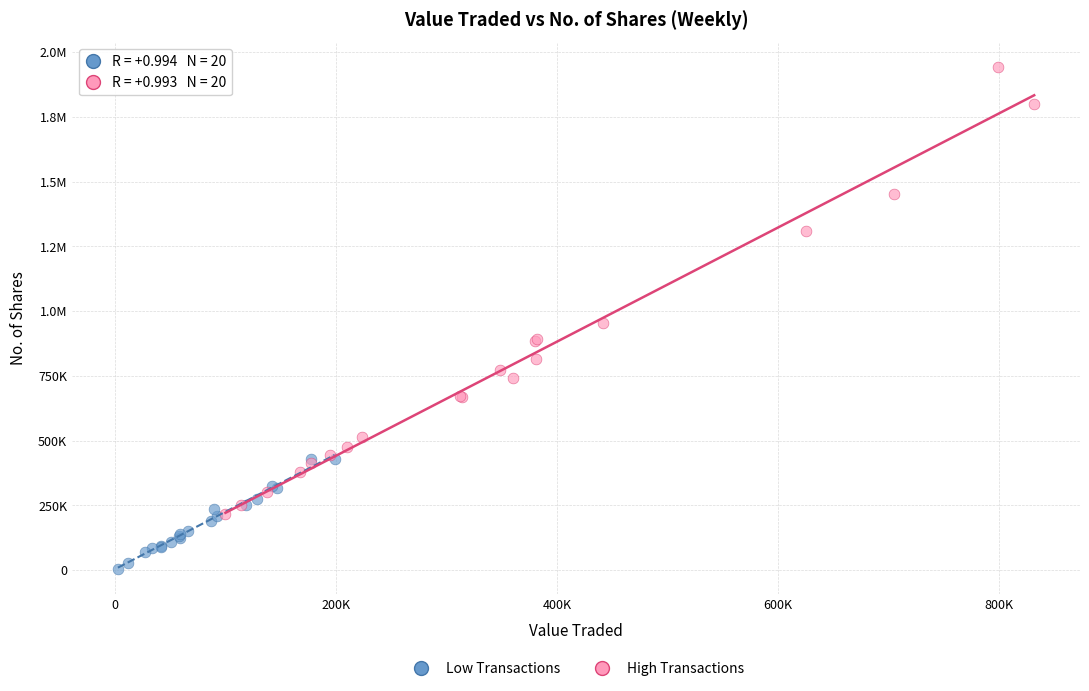

What are all the series names shown in the legend?

Low Transactions, High Transactions